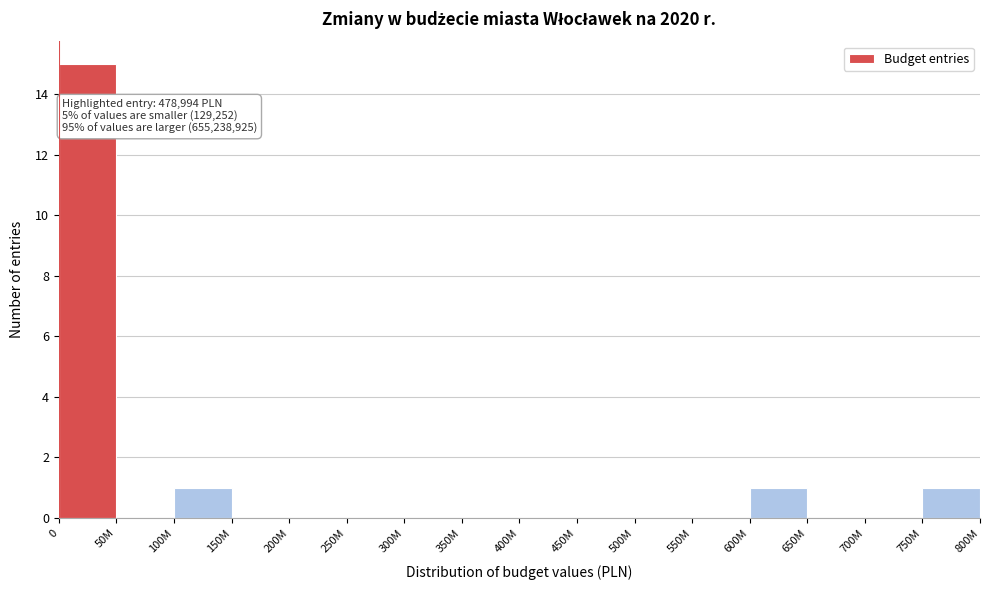

Reading right to left, what are all the values shown in this chart?

750M=1	700M=0	650M=0	600M=1	550M=0	500M=0	450M=0	400M=0	350M=0	300M=0	250M=0	200M=0	150M=0	100M=1	50M=0	0=15